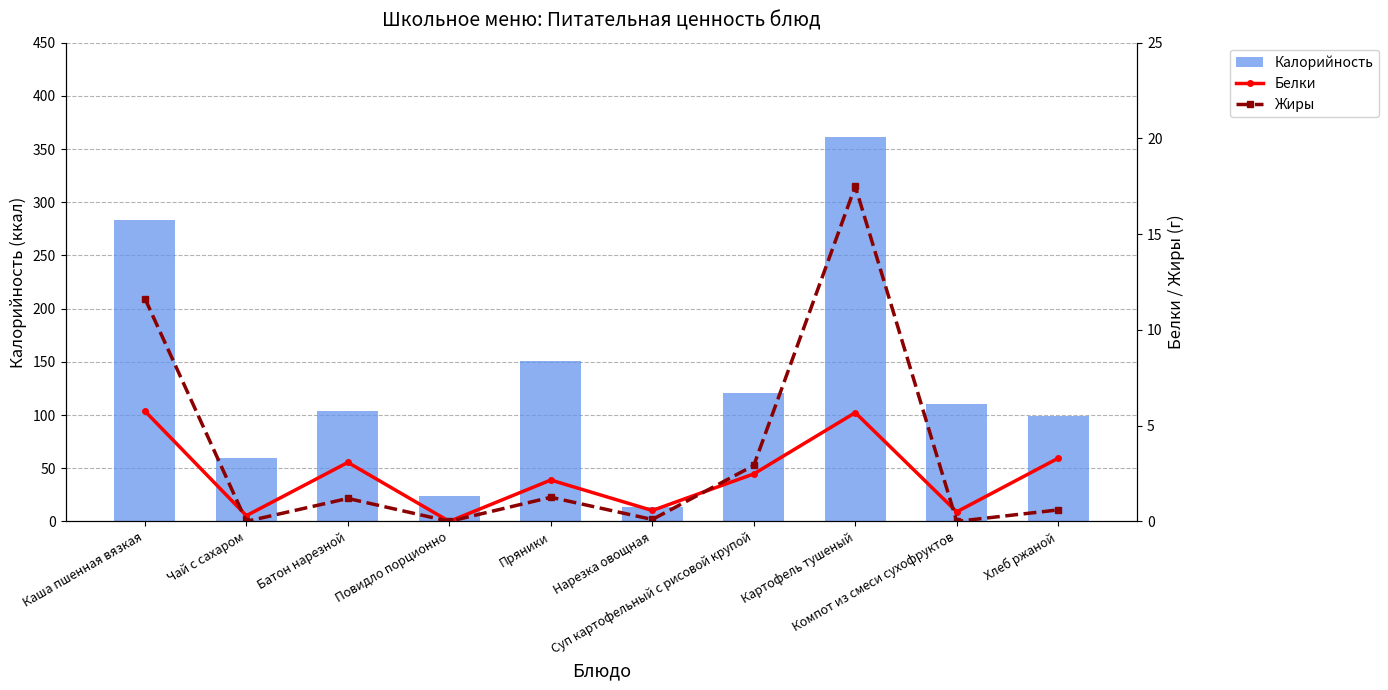

What is the difference between the maximum and minimum values in the Калорийность series?

347.9